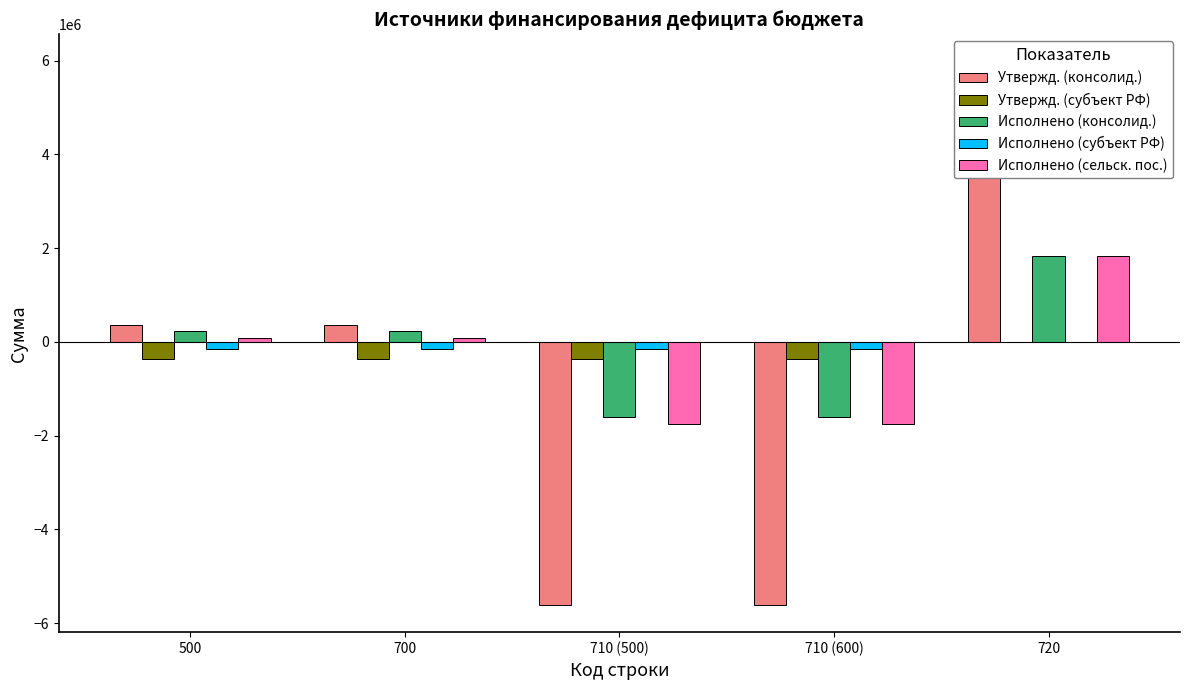

At which category is the sum across all series the highest?

720